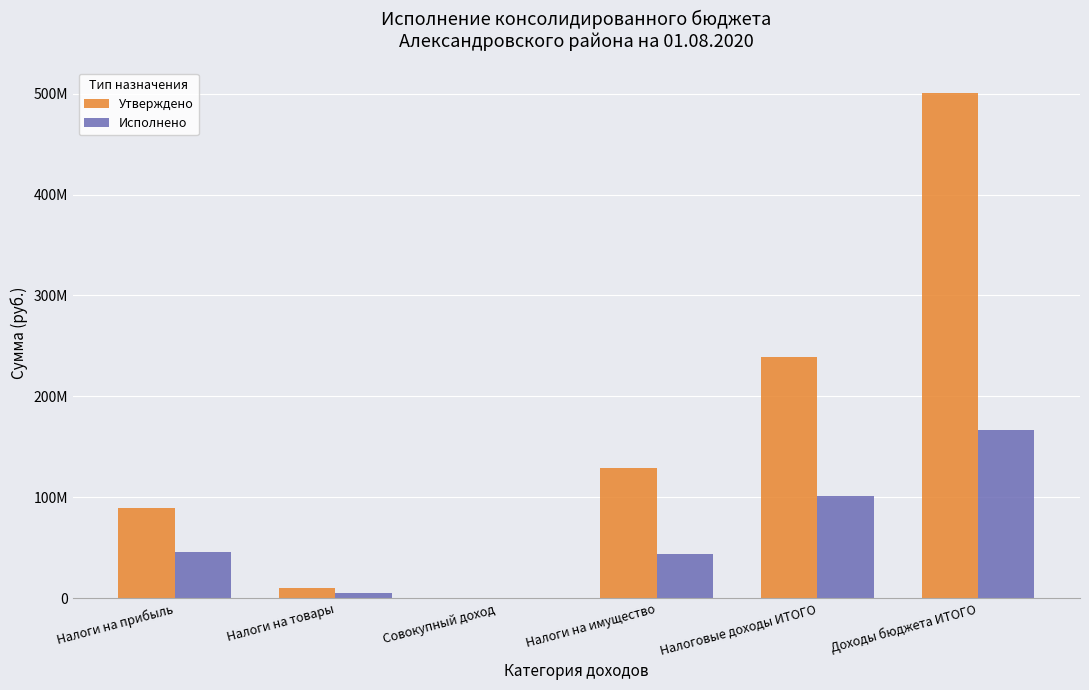

What is the value of the Утверждено bar at the 5th from the left?

238821300.0